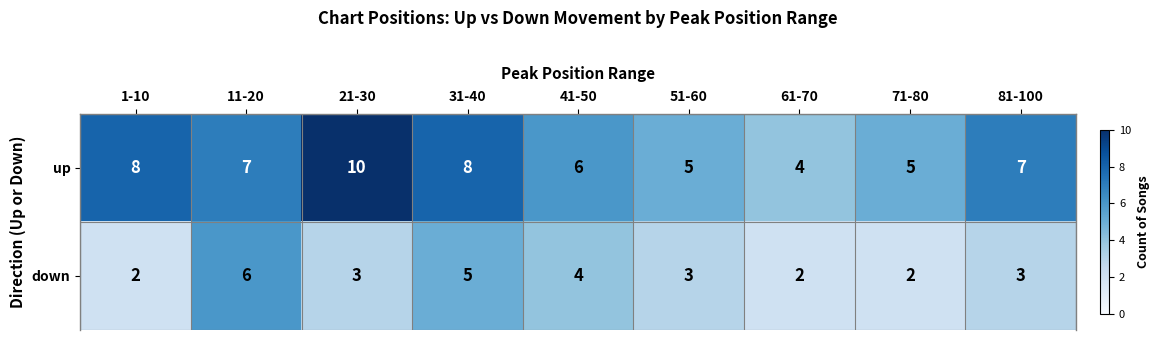

Where does the up series first go above 7?

1-10